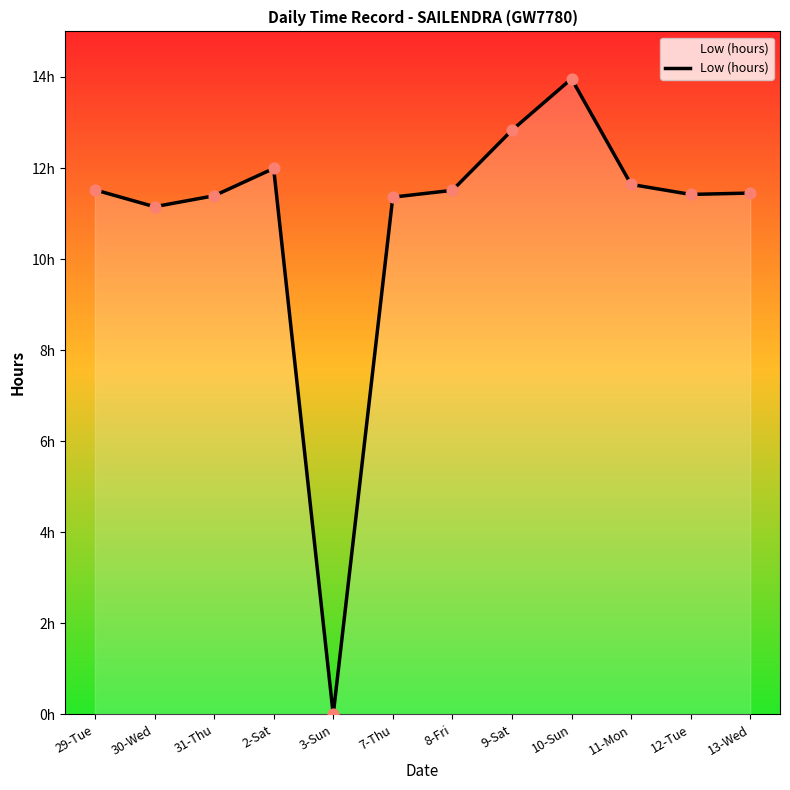

Which has a higher value, 29-Tue or 3-Sun?

29-Tue